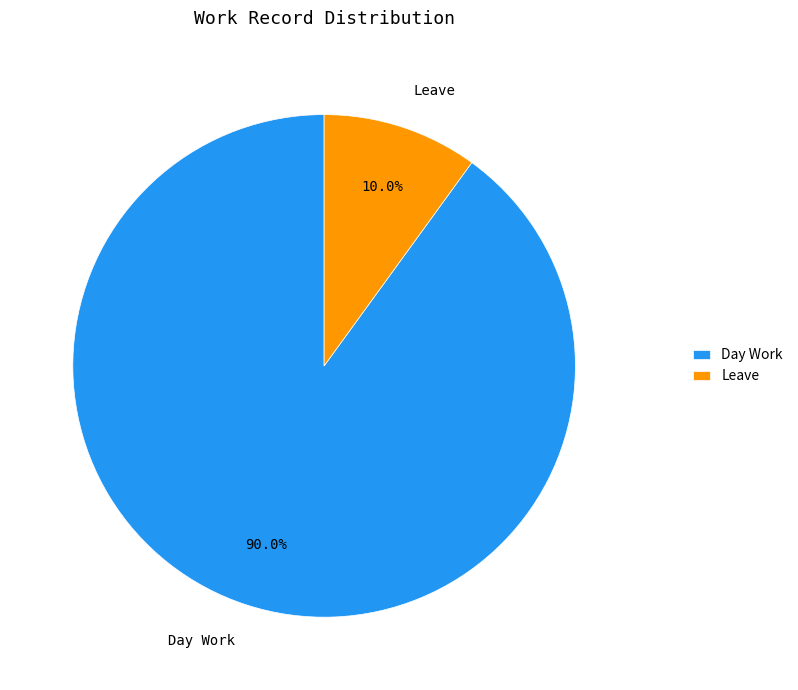

Does Leave account for over 50% of the chart?

No